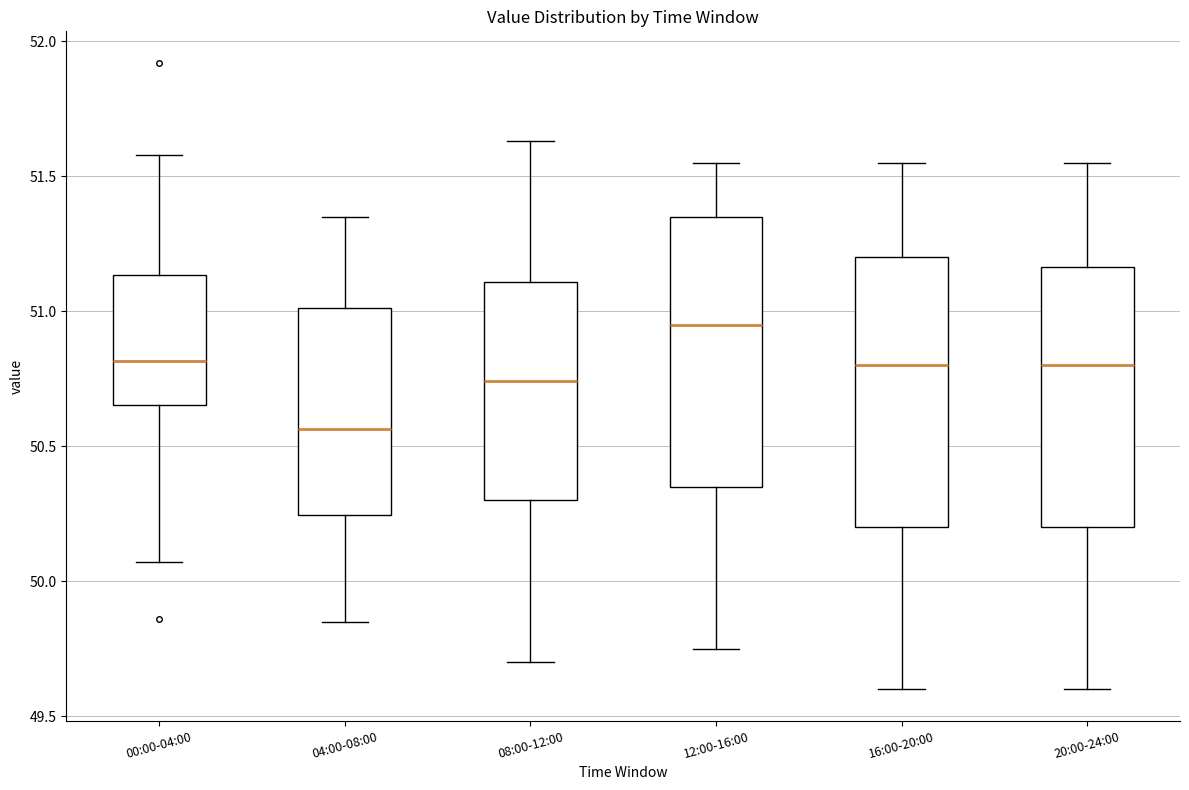

Where is the upper edge of the box for 08:00-12:00 on the y-axis? The values are not printed on the chart, so give them approximately, as read against the axis.

51.10